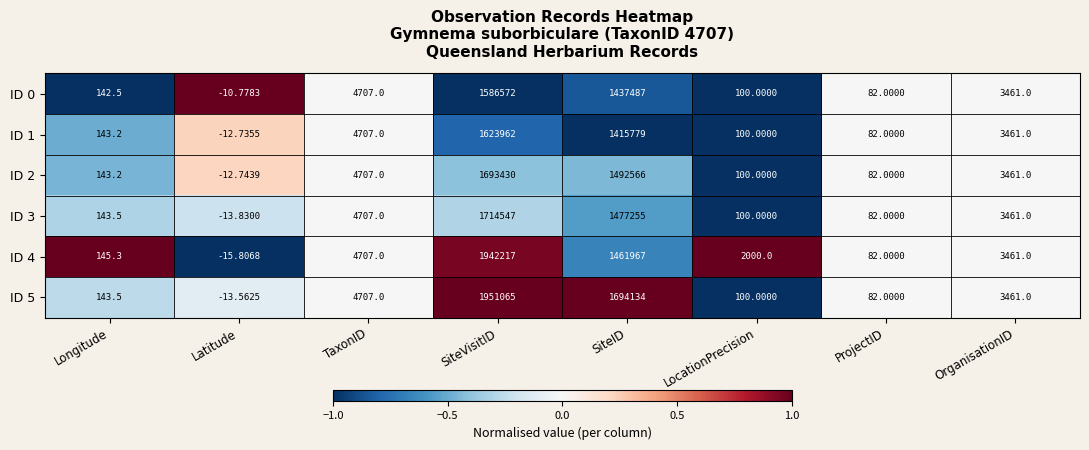

List the labels in order of ID 4 value, largest first.

SiteVisitID, SiteID, TaxonID, OrganisationID, LocationPrecision, Longitude, ProjectID, Latitude